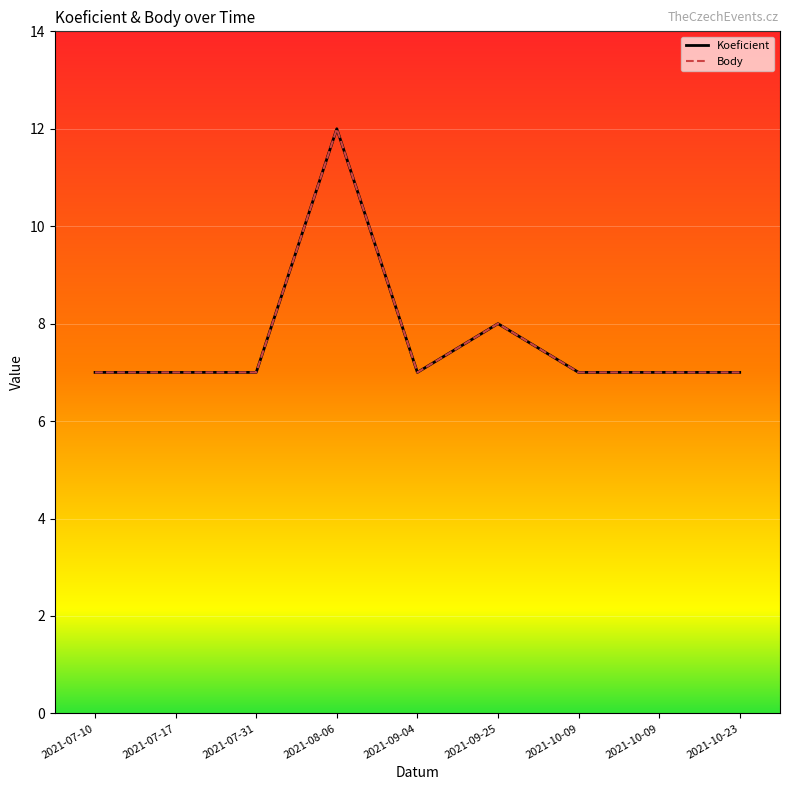

At which category does Body reach its first local valley?

2021-09-04